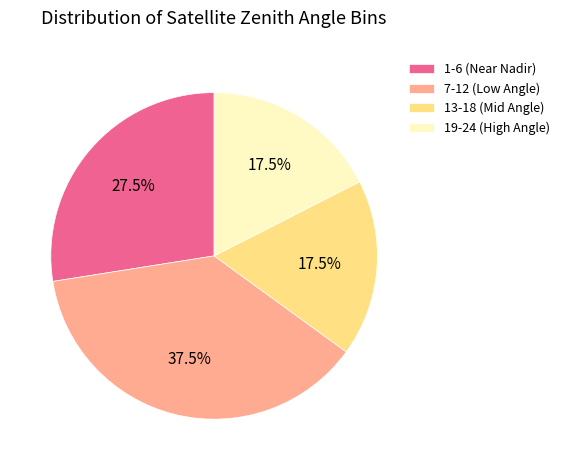

Combined, do 7-12 (Low Angle) and 13-18 (Mid Angle) account for over 50%?

Yes